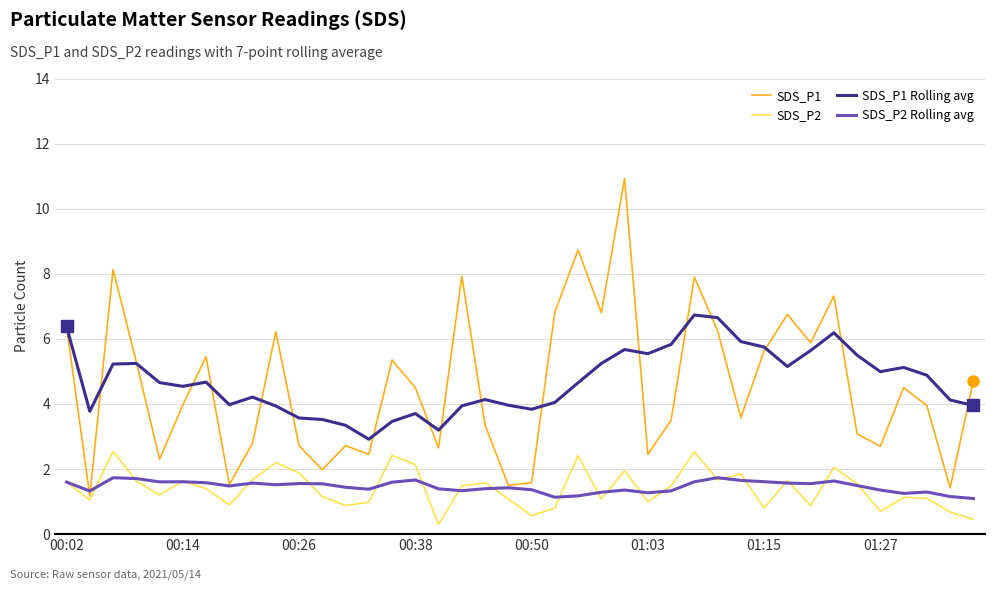

What is the lowest value of the SDS_P2 Rolling avg series?

1.1